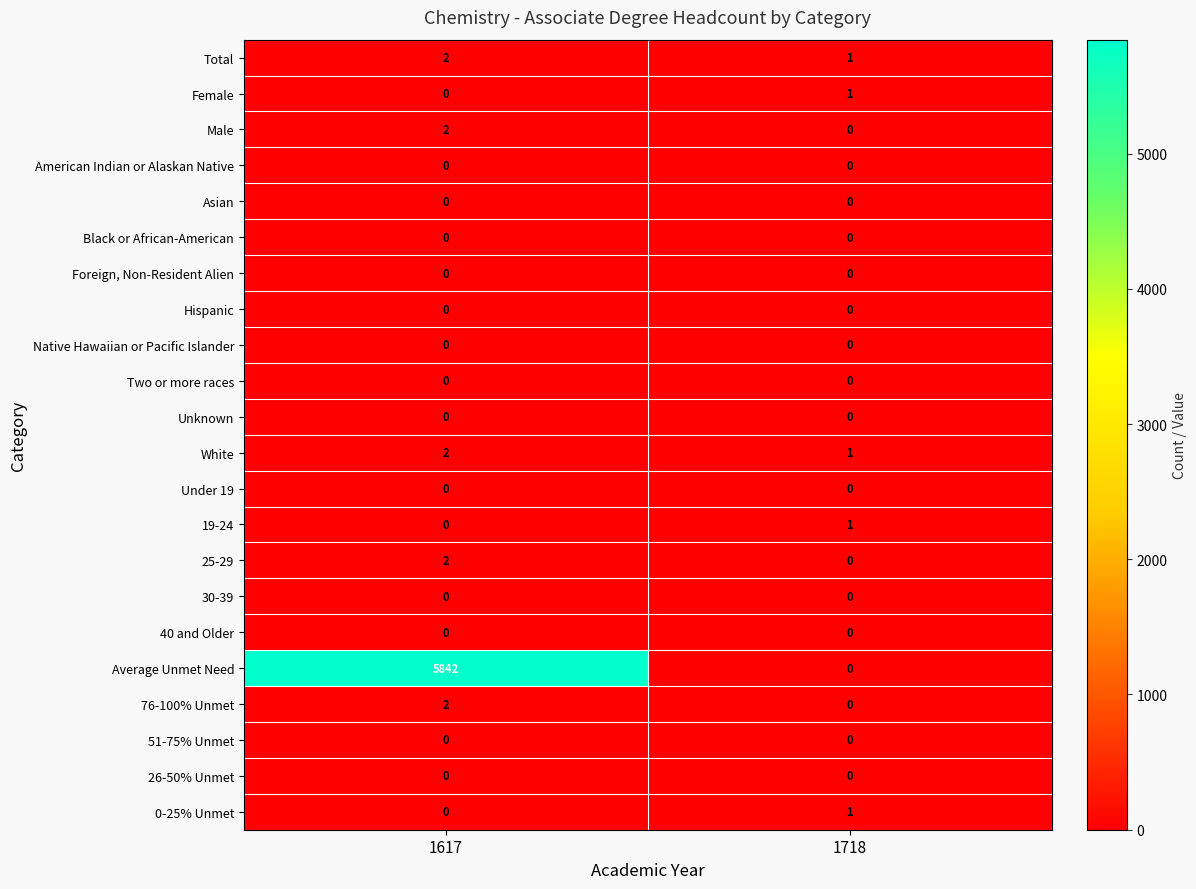

What is the spread (max minus min) of values at 1617?

5842